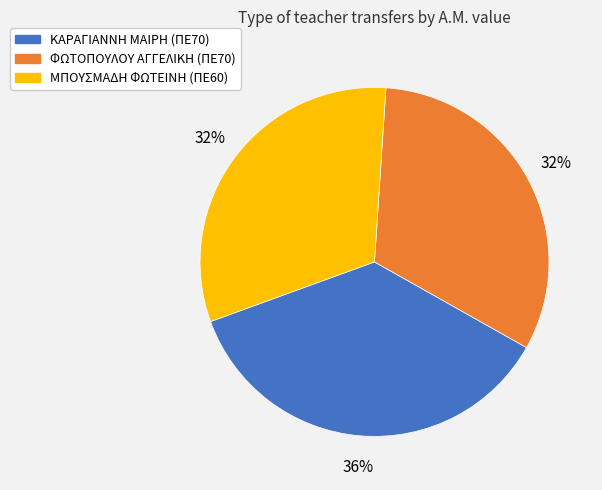

What percentage is the ΜΠΟΥΣΜΑΔΗ ΦΩΤΕΙΝΗ (ΠΕ60) slice, to the nearest percent?

32%